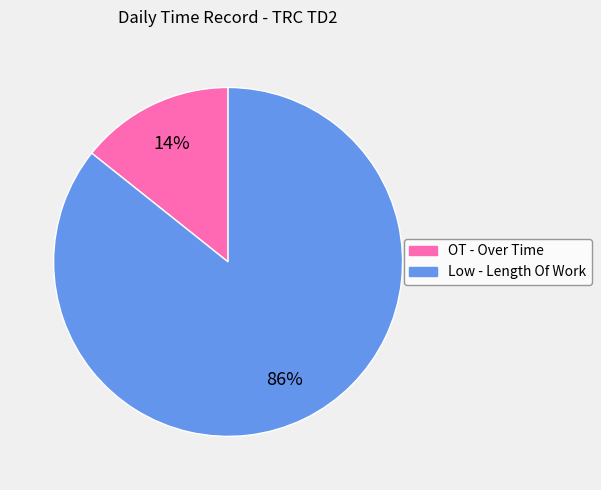

To the nearest percent, what portion does Low - Length Of Work represent?

86%